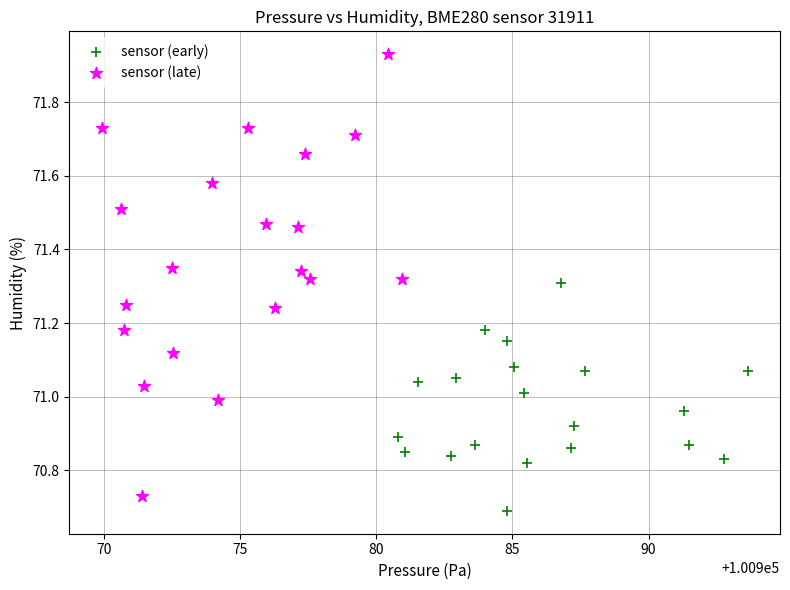

Which series contains the lowest Y value?

sensor (early)